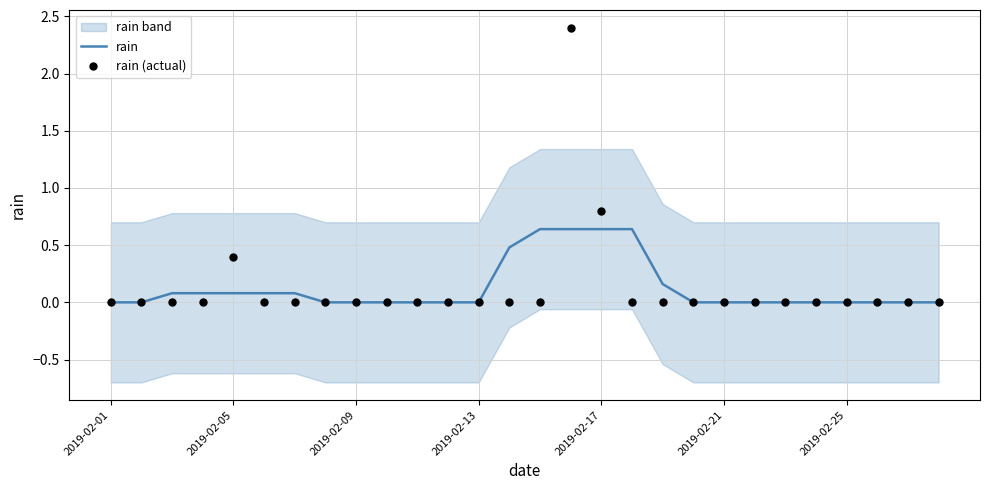

Which series contains the highest Y value?

rain (actual)